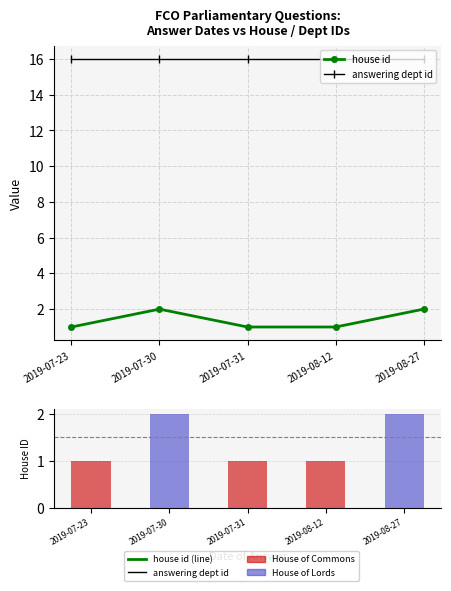

The value of house id at 2019-07-23 is 0. True or false?

False